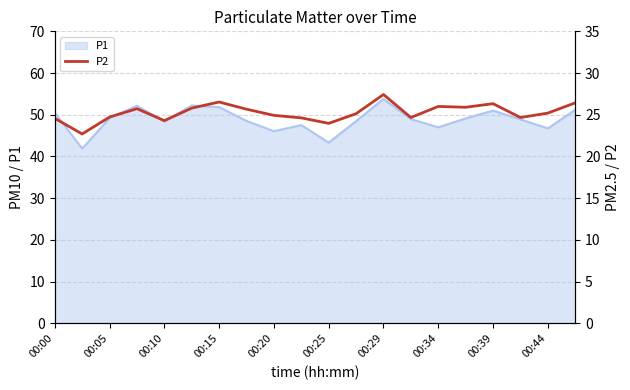

What is the minimum value shown in the chart?

22.7